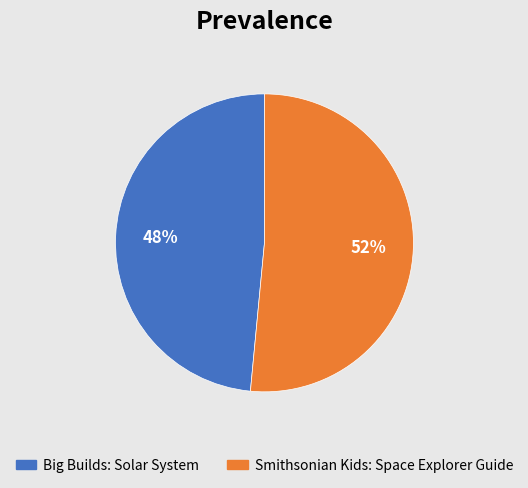

To the nearest percent, what is the average slice percentage?

50%